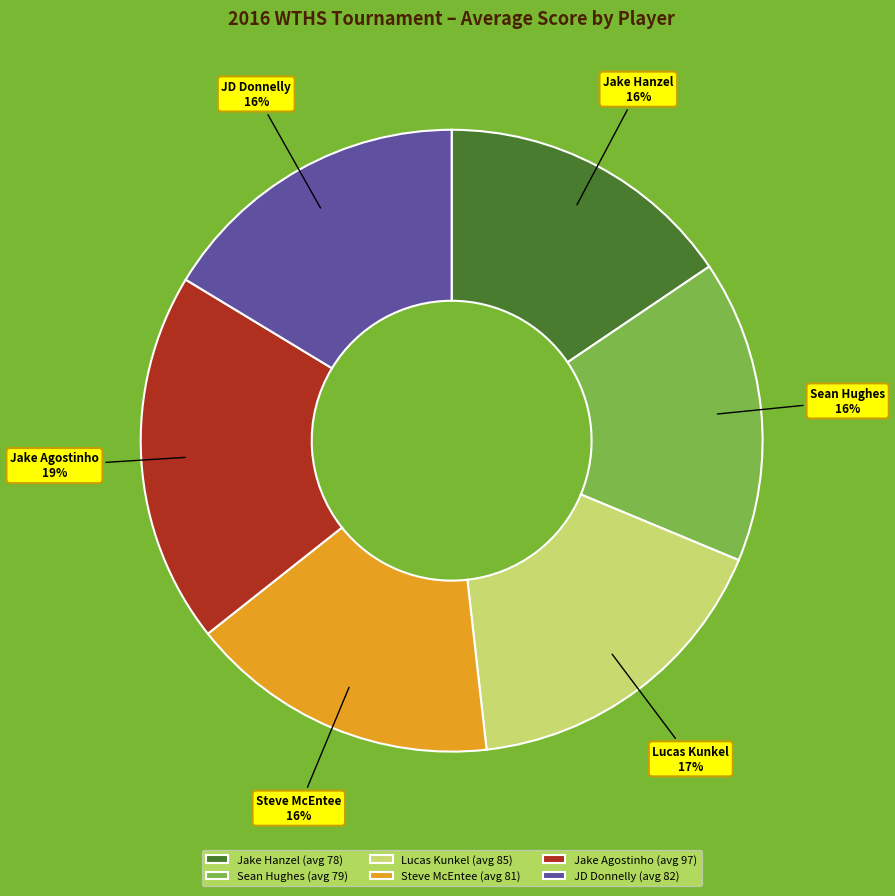

True or false: Jake Hanzel (avg 78) accounts for 16% of the total.

True